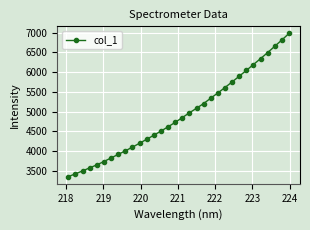

What is the difference between the second highest and second lowest values?

3387.8